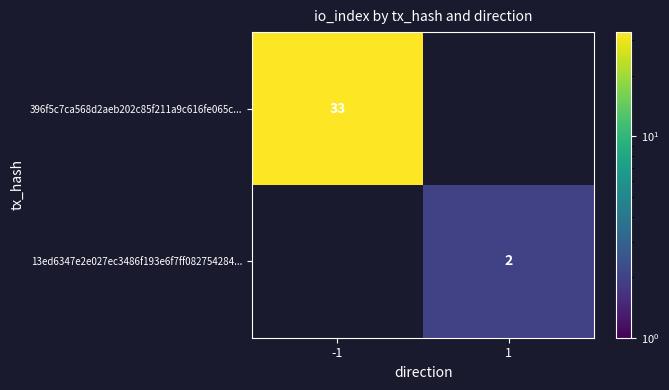

How many values in 13ed6347e2e027ec3486f193e6f7ff082754284... are above zero?

1